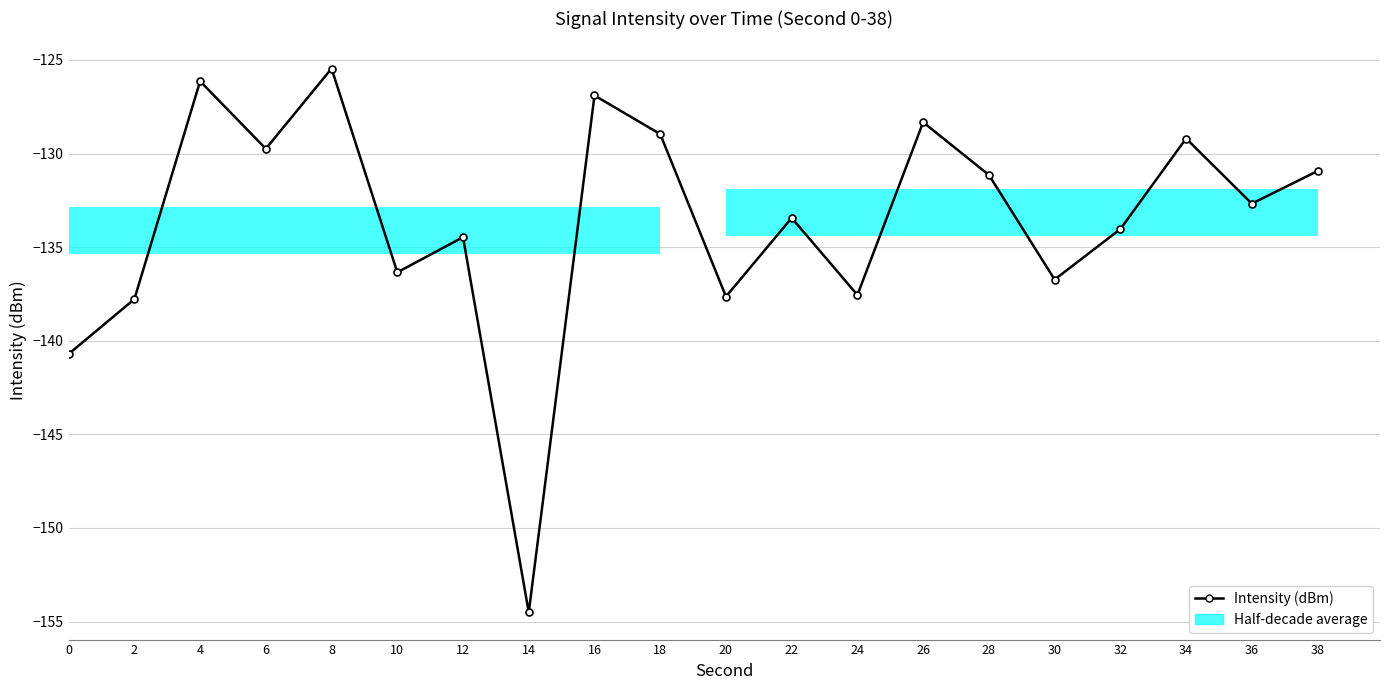

Reading right to left, what are all the values shown in this chart?

-130.9	-132.7	-129.2	-134.0	-136.7	-131.1	-128.3	-137.6	-133.4	-137.6	-129.0	-126.9	-154.5	-134.5	-136.3	-125.5	-129.7	-126.1	-137.8	-140.7